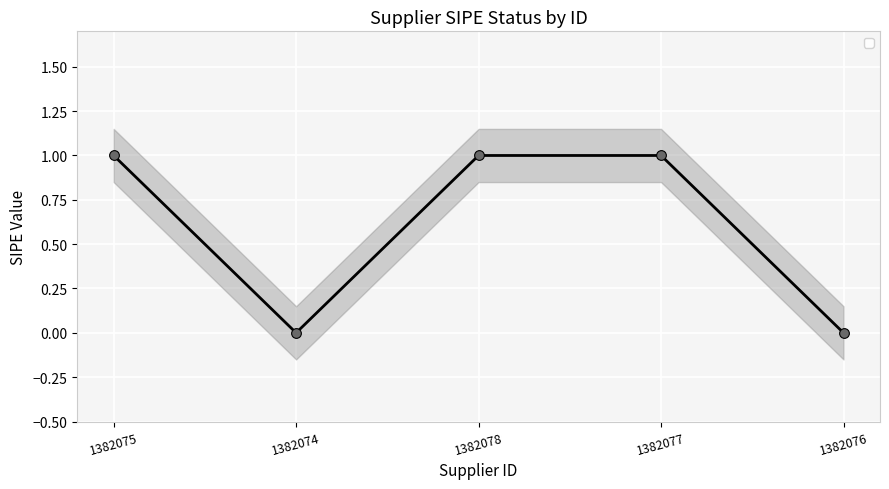

True or false: the data shows -1 at 1382074.

False